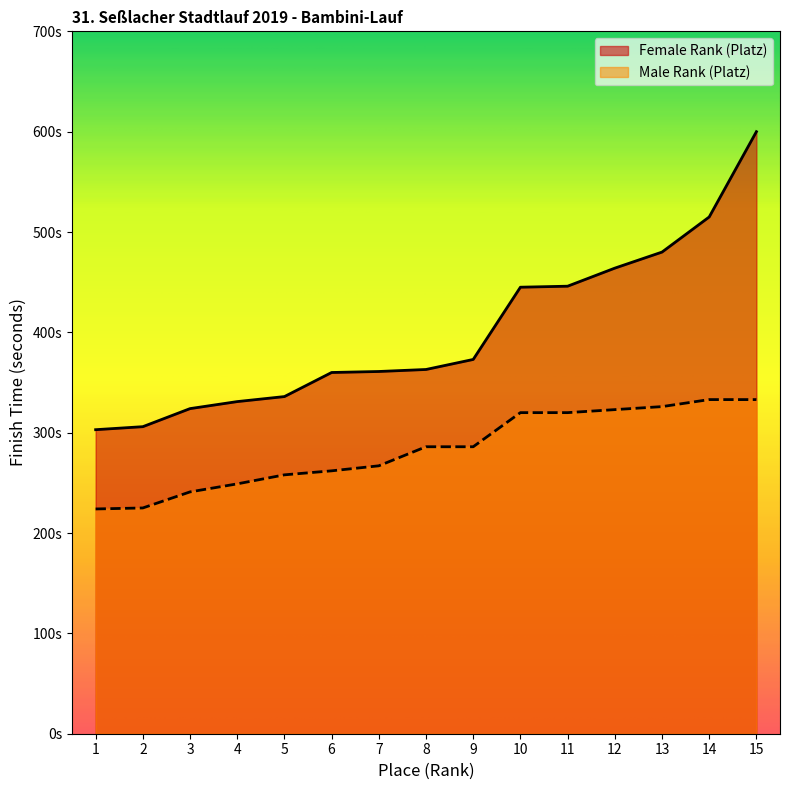

The chart shows a value of 178 at 5. True or false?

False